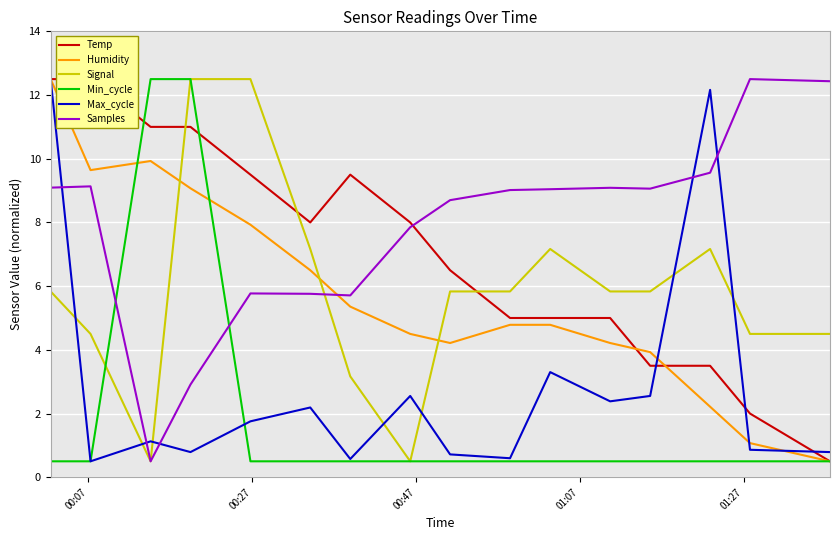

What is the sum of all Samples values?

126.1